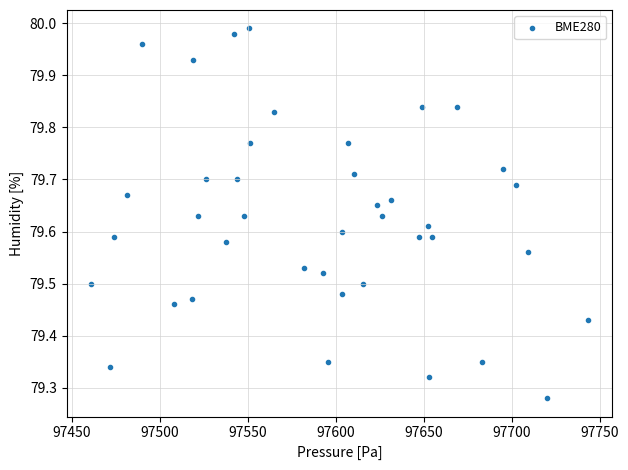

What is the range of Y values (max minus min)?

0.7